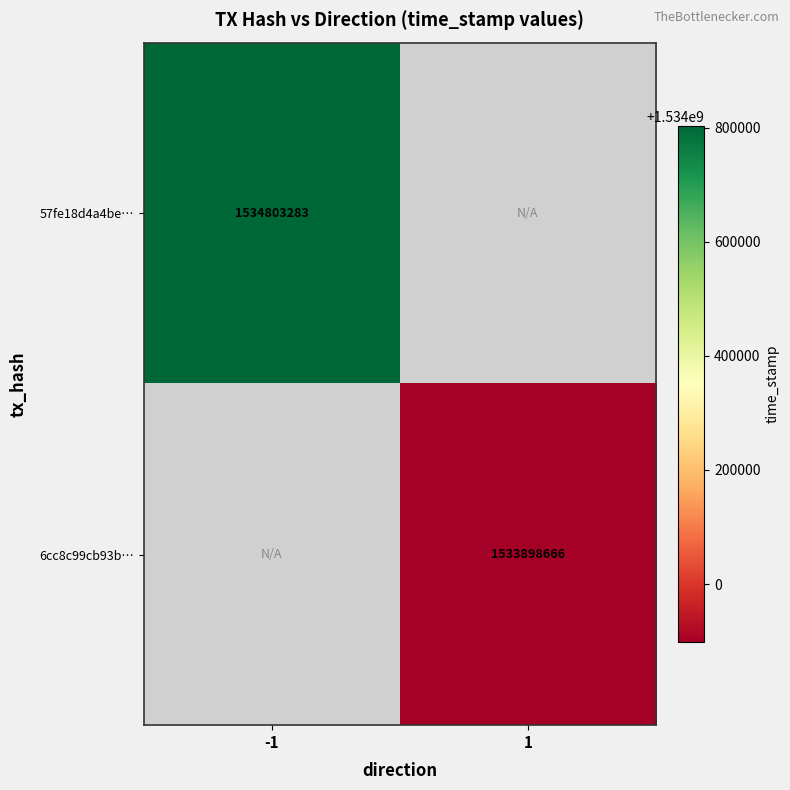

Is it true that 57fe18d4a4be… equals 2448236950 at -1?

False